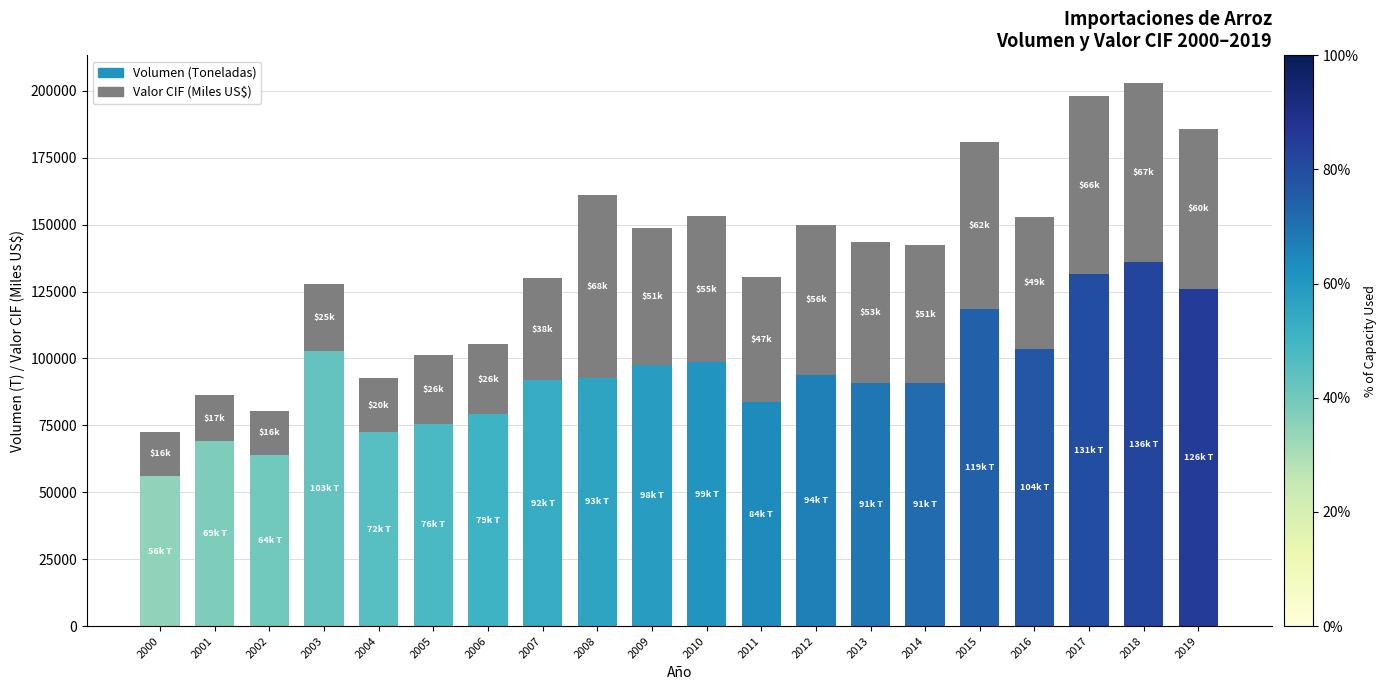

Are the bars horizontal?

No